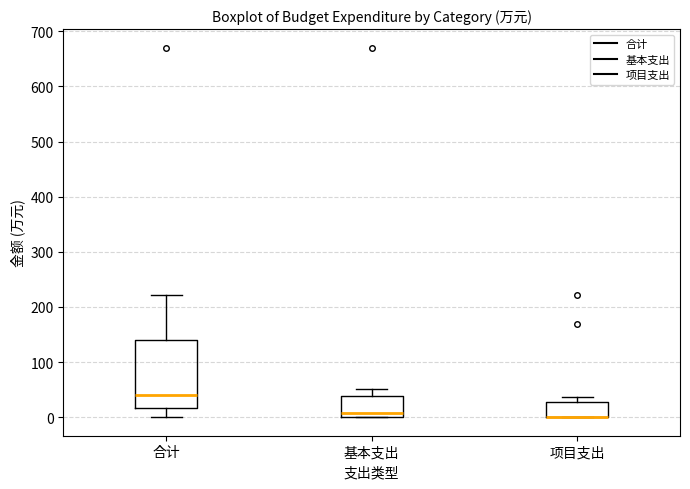

Where is the upper edge of the box for 项目支出 on the y-axis? The values are not printed on the chart, so give them approximately, as read against the axis.

30